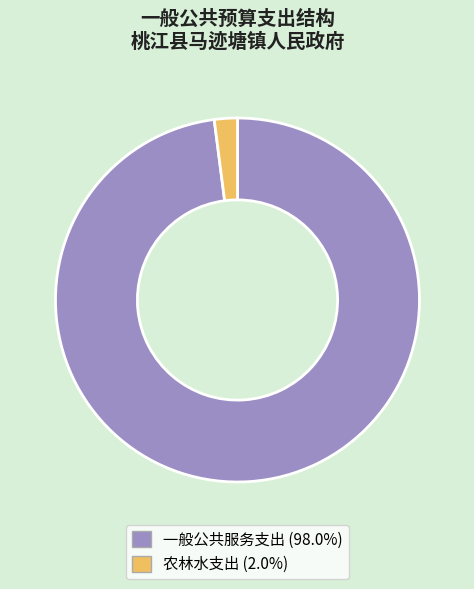

Does any single category account for the majority?

Yes